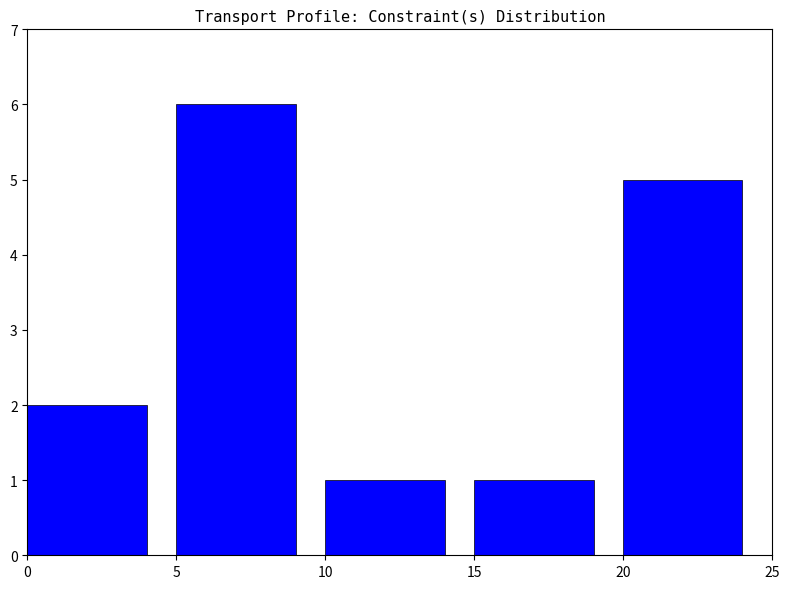

Approximately how many times larger is the value at 0 compared to 15?

2.0